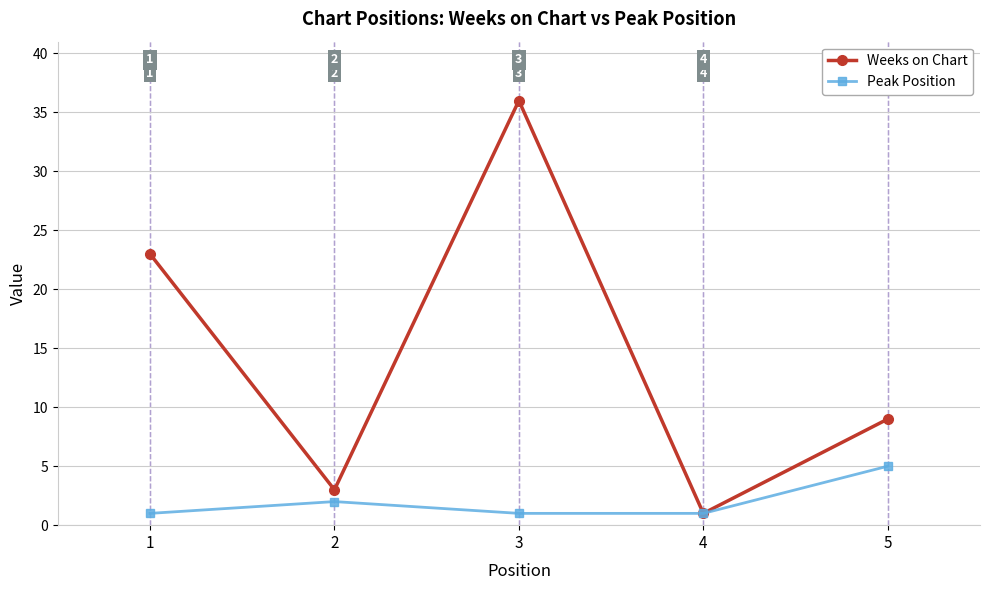

What is the value of the Weeks on Chart point at the 4th from the left?

1